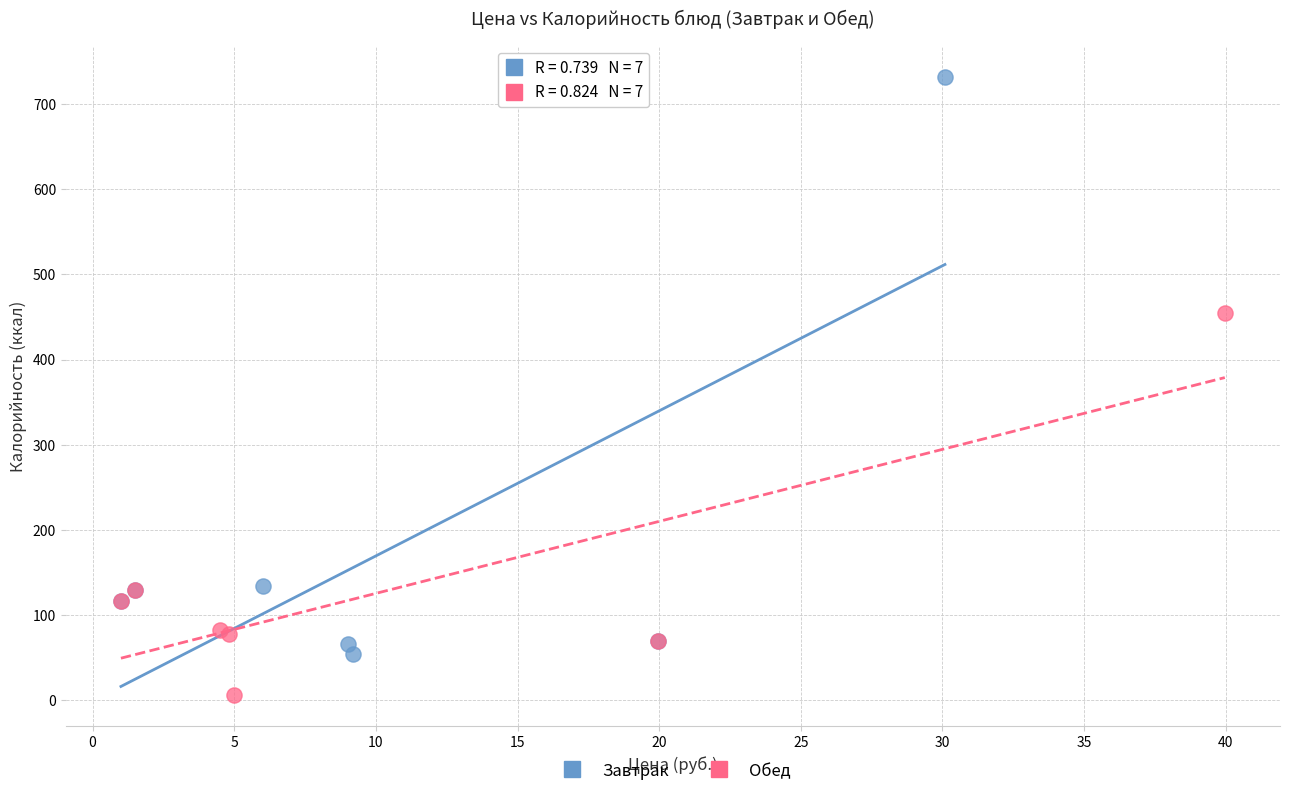

Which series contains the lowest Y value?

Обед